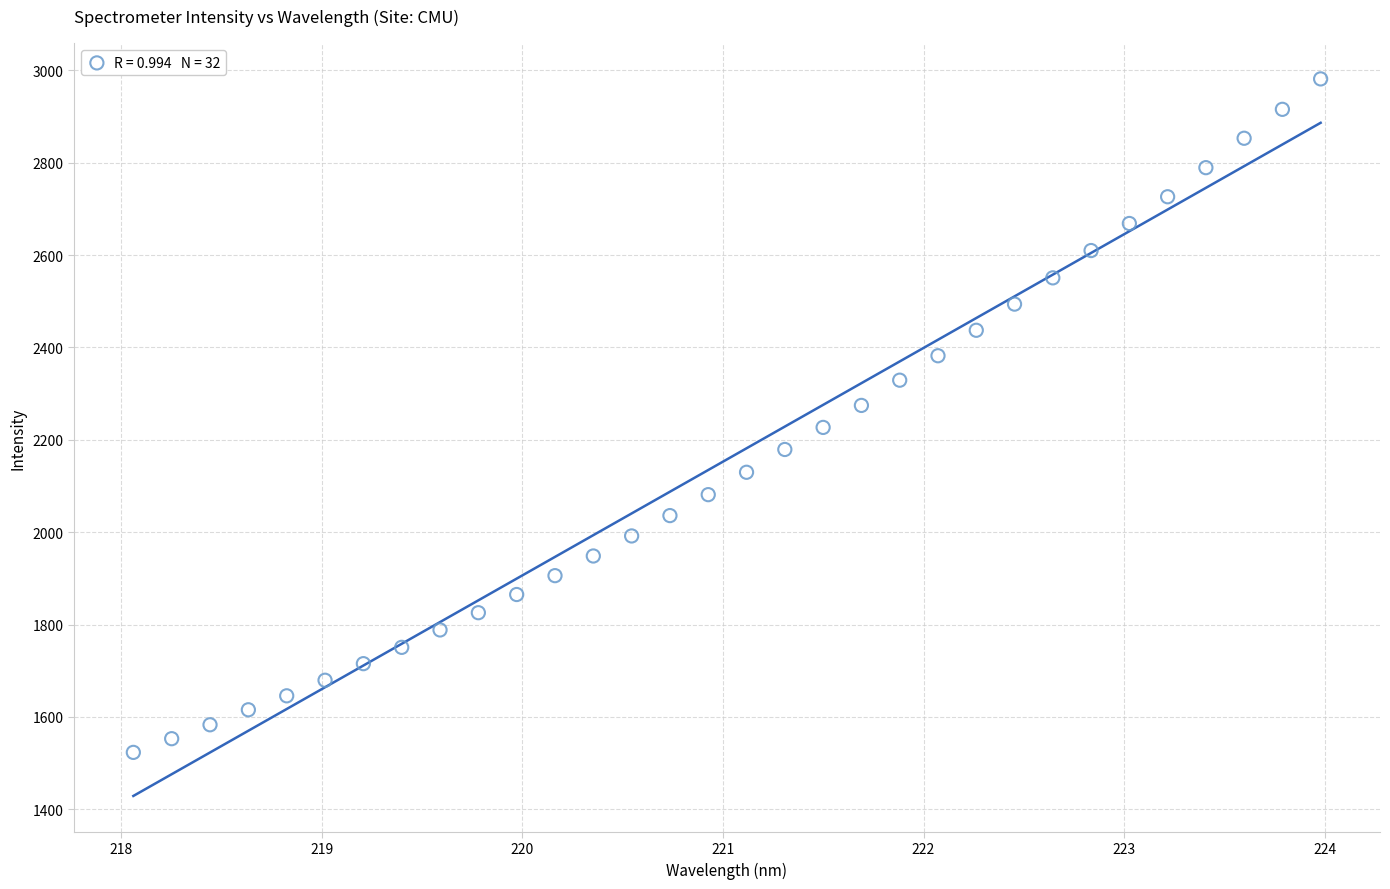

What is the range of X values (max minus min)?

5.9